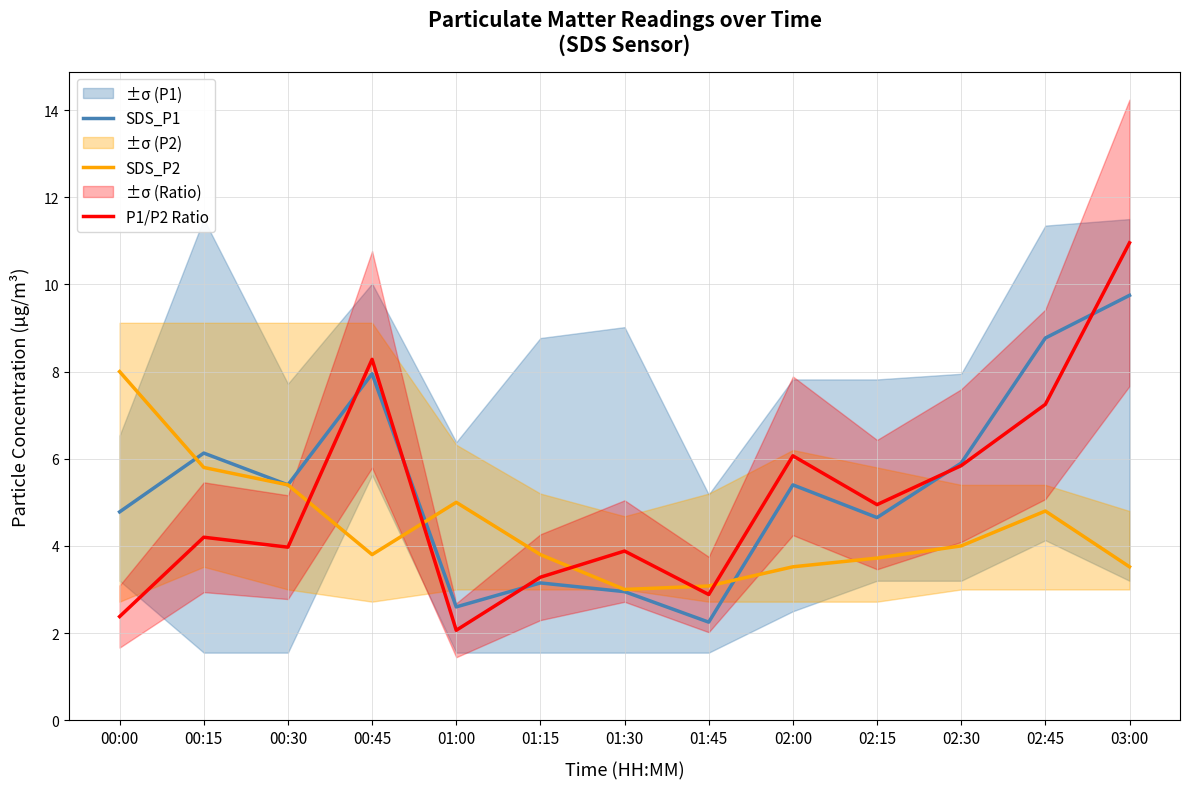

At which category is the sum across all series the highest?

03:00